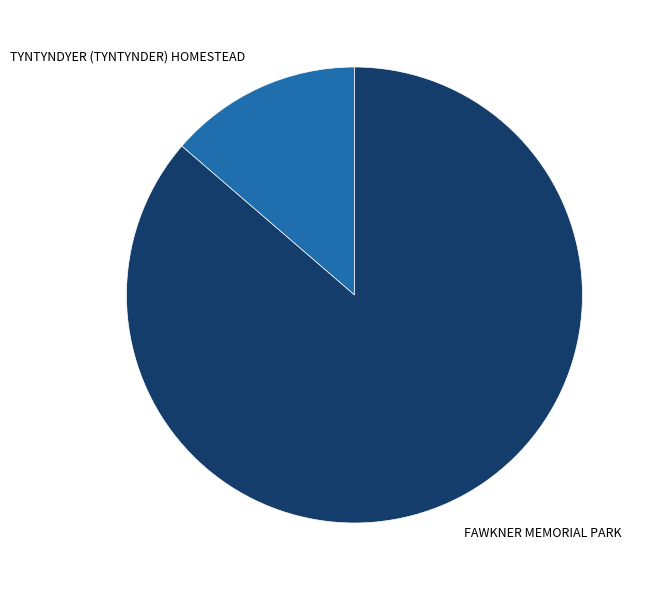

Which category has the smallest portion of the pie?

TYNTYNDYER (TYNTYNDER) HOMESTEAD